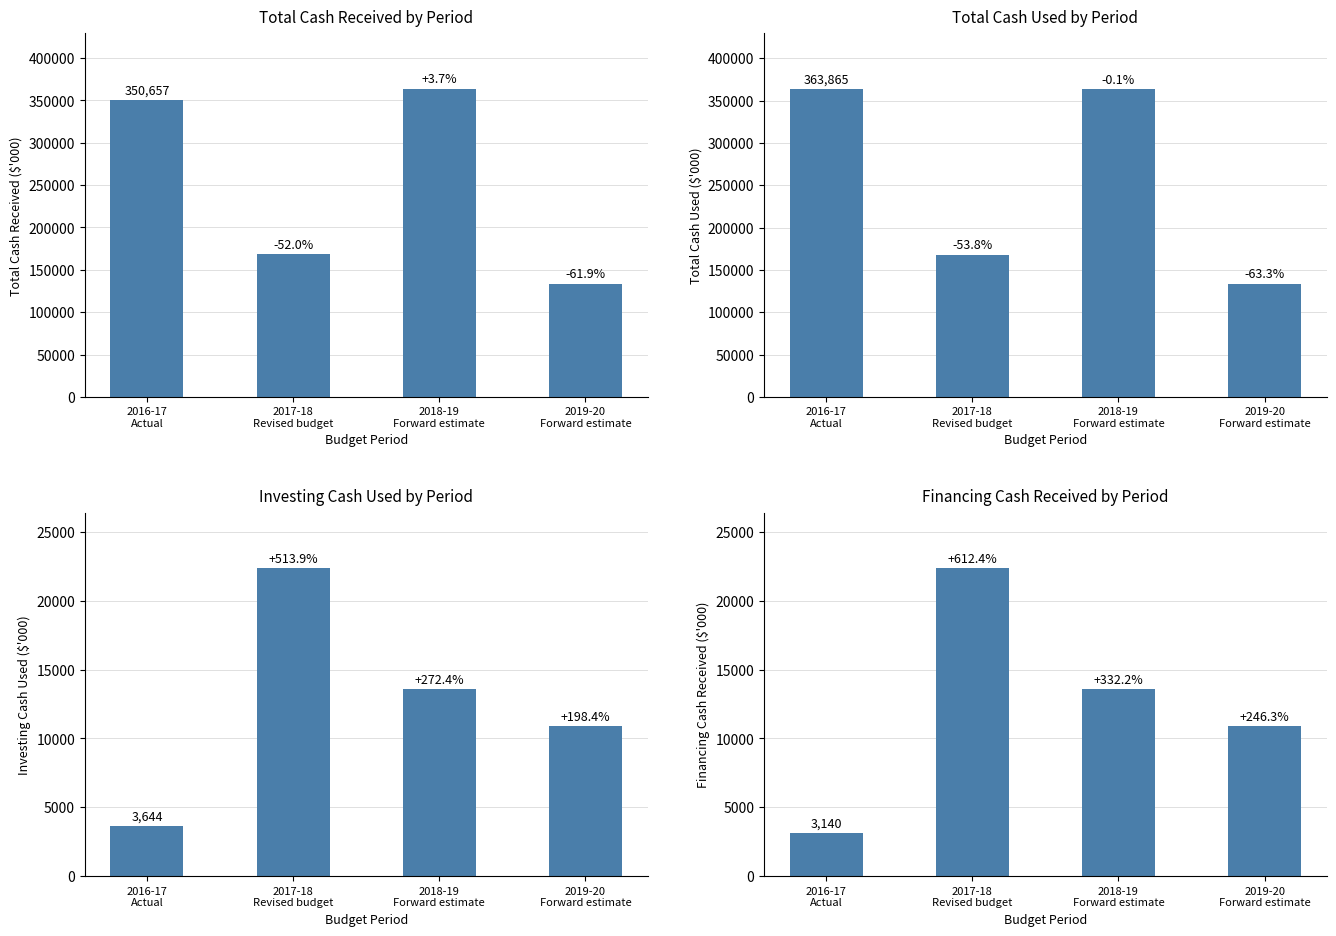

What is the difference between the second highest and second lowest values in the Investing Cash Used ($'000) series?

2697